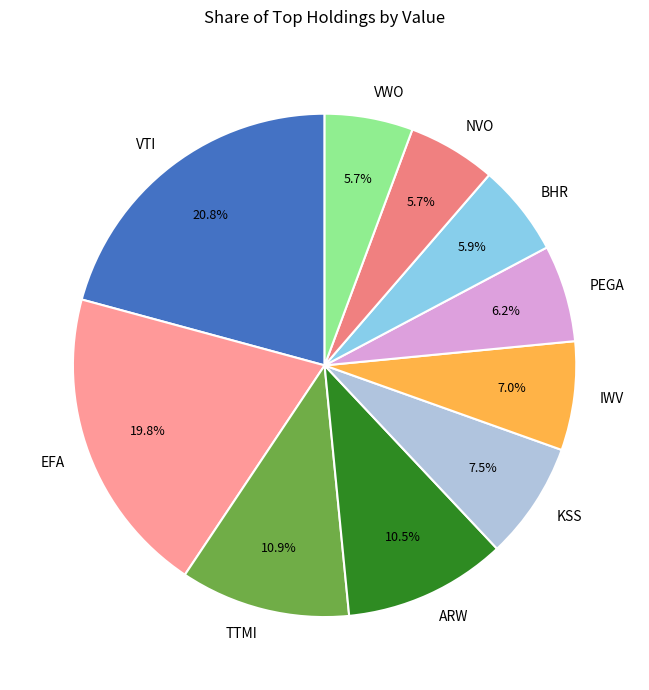

Which category has the biggest portion of the pie?

VTI